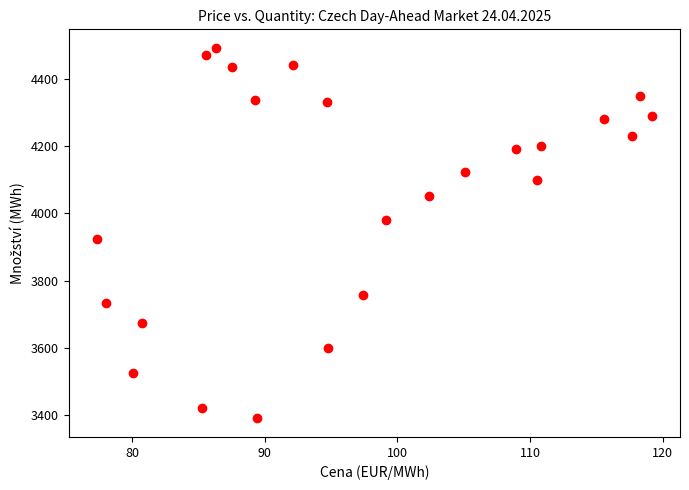

What is the range of Y values (max minus min)?

1101.4